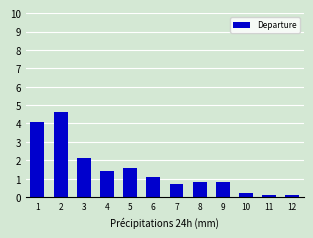

What is the difference between the maximum and minimum values?

4.5